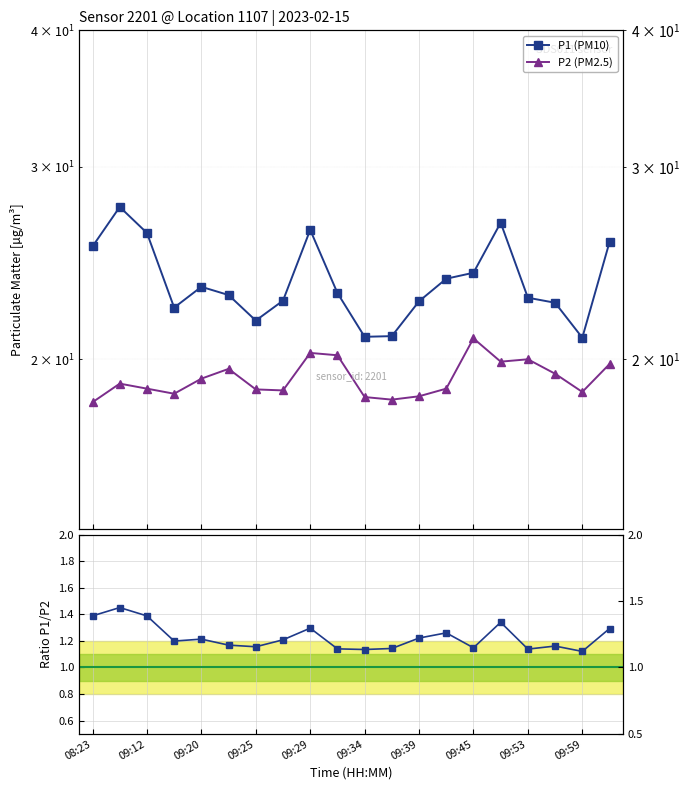

What is the difference between the maximum and minimum values in the P1 / P2 series?

0.3